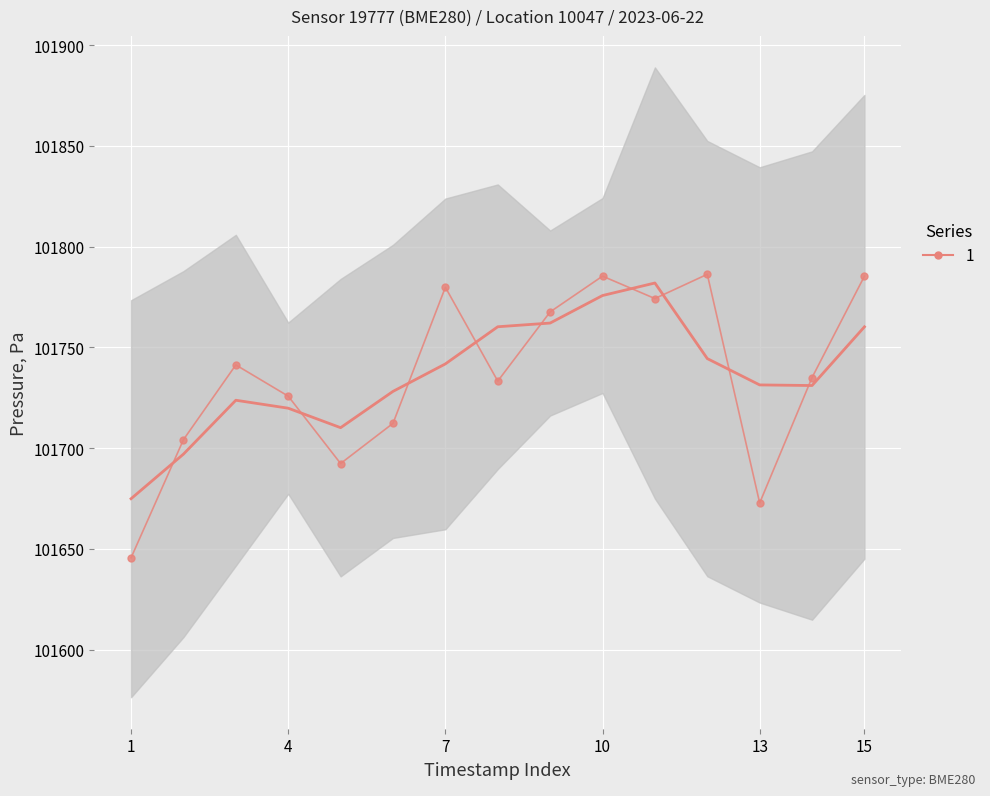

How many interior local peaks (higher than both neighbors) does the data have?

4